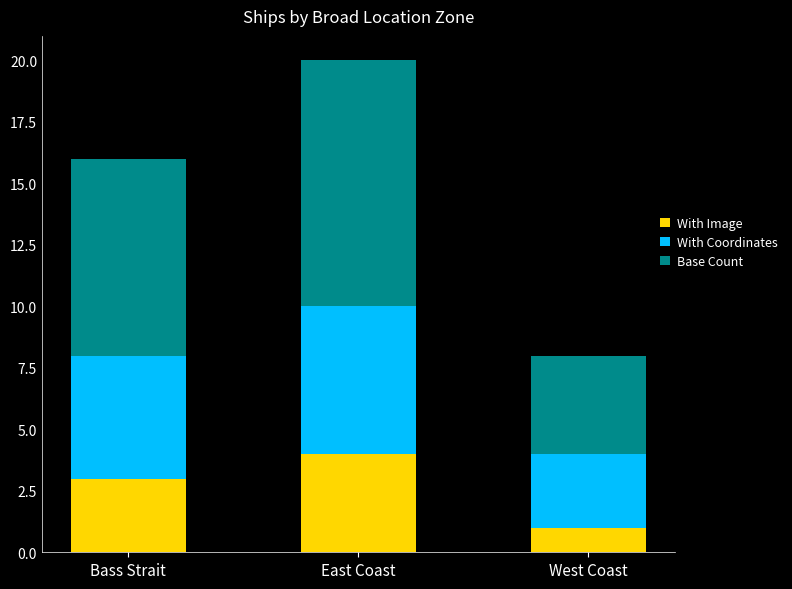

Which category has the lowest value in the With Image series?

West Coast